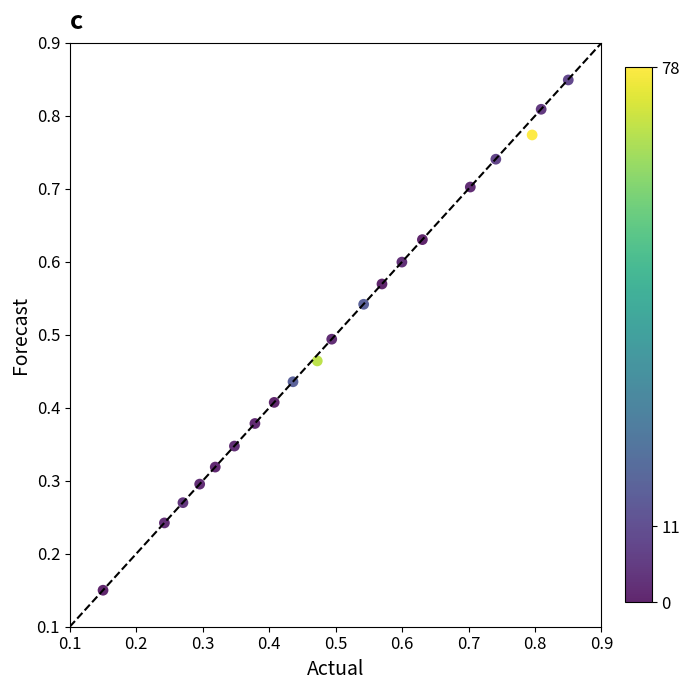

How many data points are displayed?

20